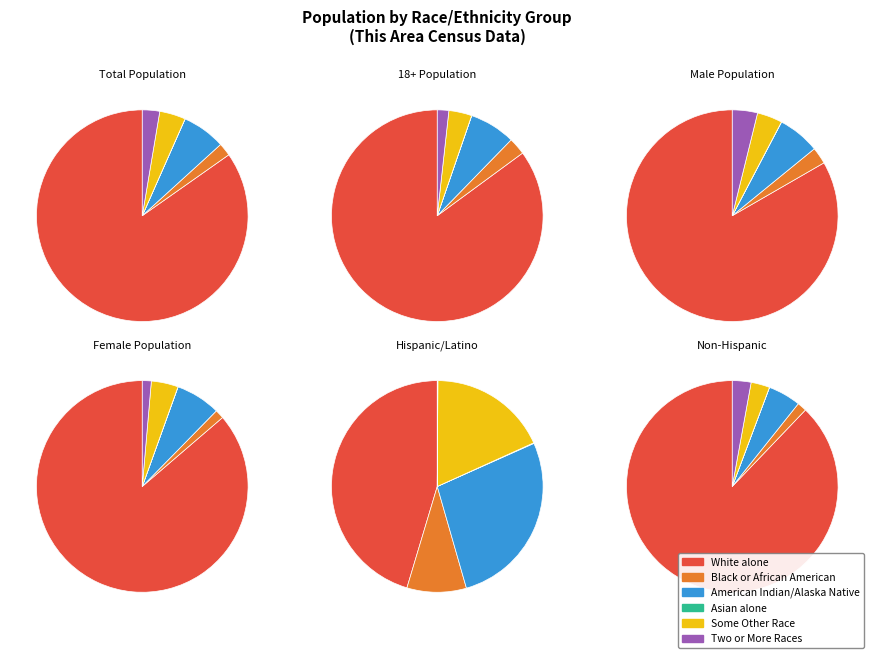

The Total Population slice represents 62% of the pie. True or false?

False